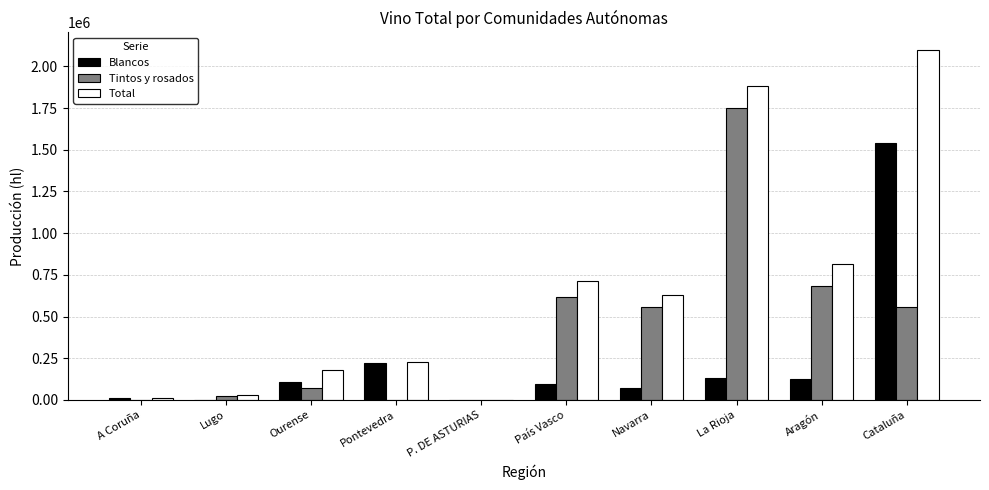

Where is Blancos nearest to the value 771023?

Pontevedra